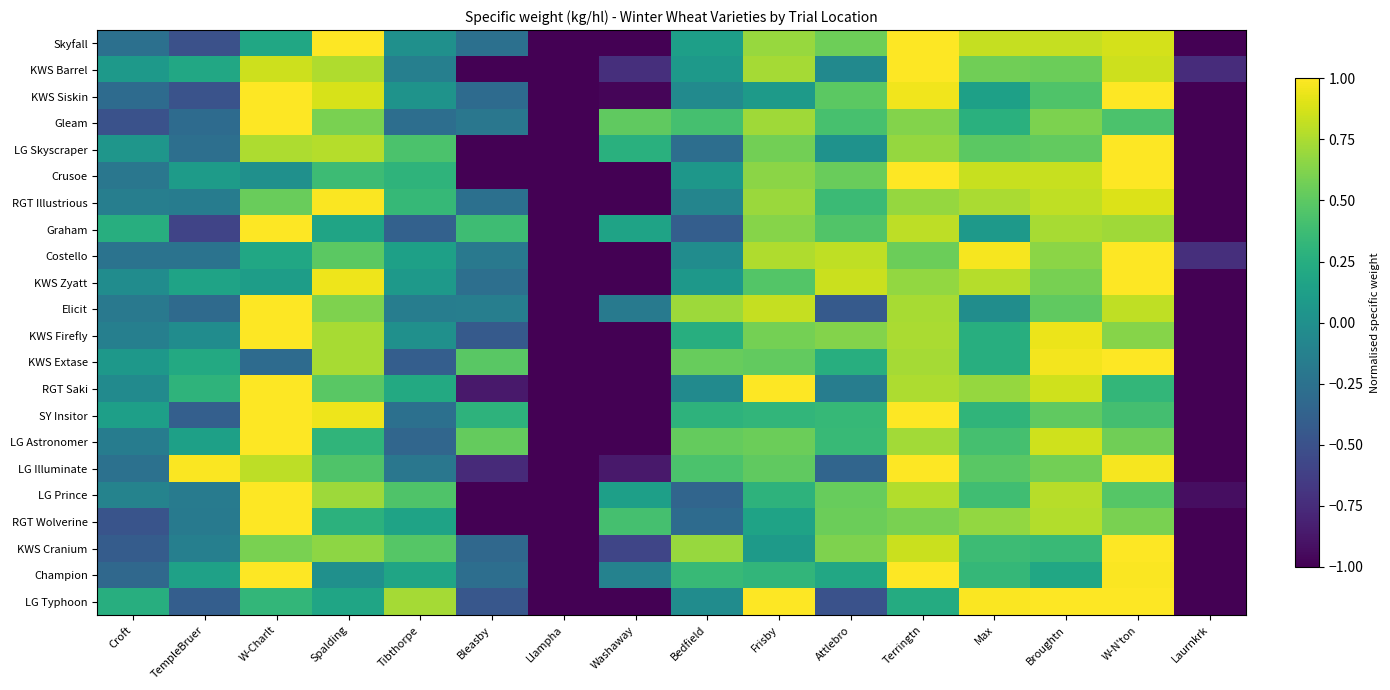

Which has a higher value, Bleasby or Croft?

Bleasby